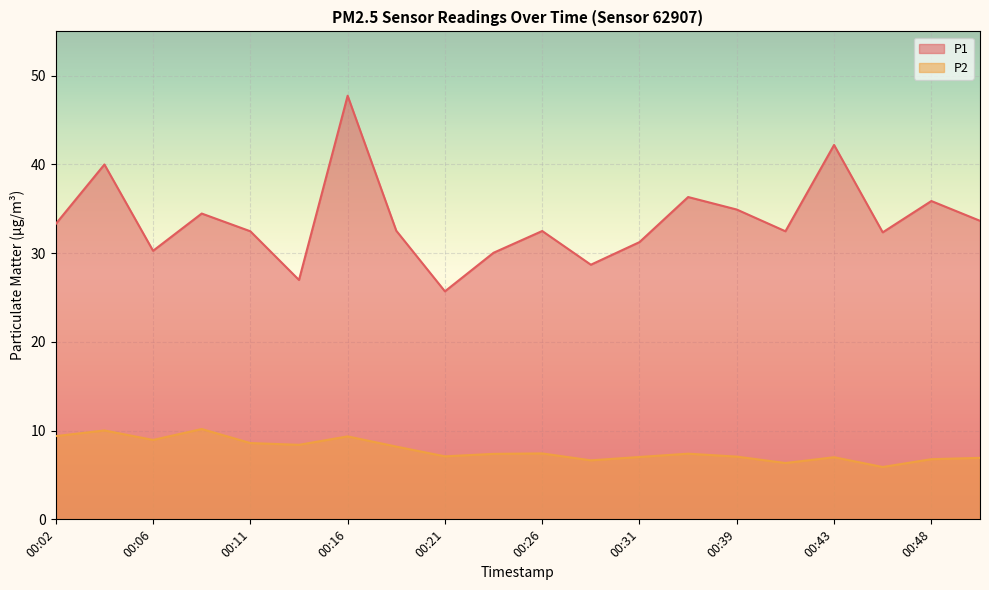

Rank the series at 00:24 from lowest to highest value.

P2, P1